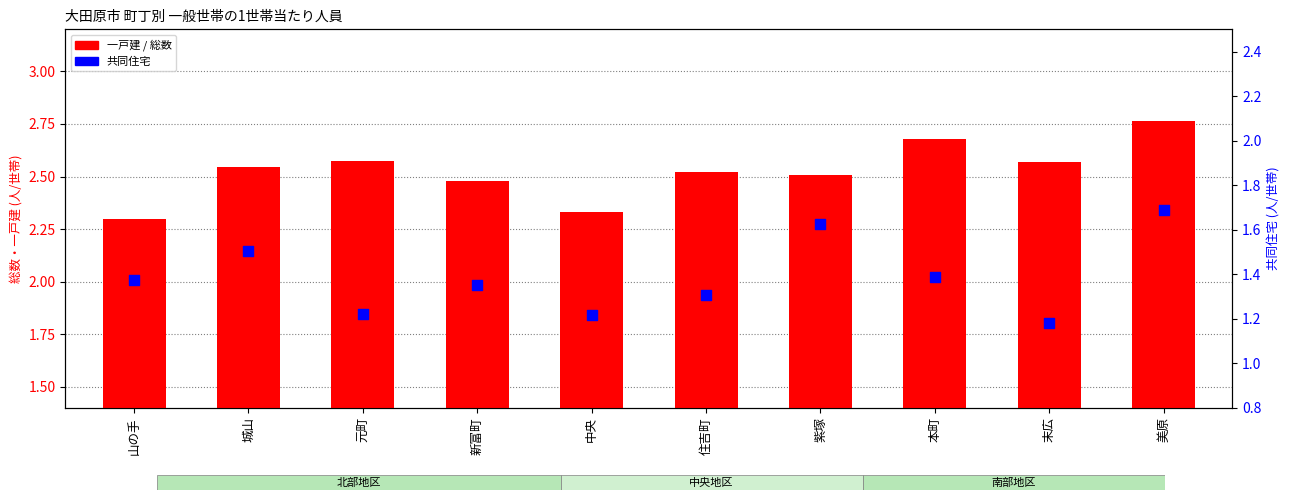

At how many categories does at least one series exceed 1?

10